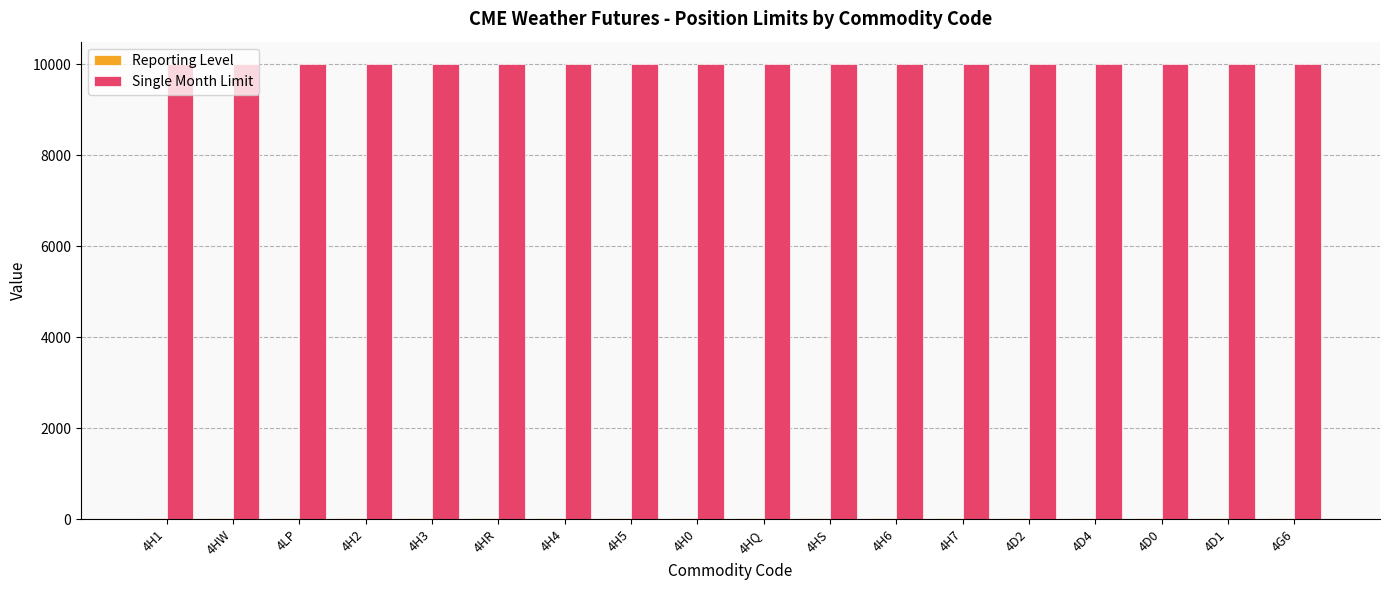

Which series has the largest total across all categories?

Single Month Limit